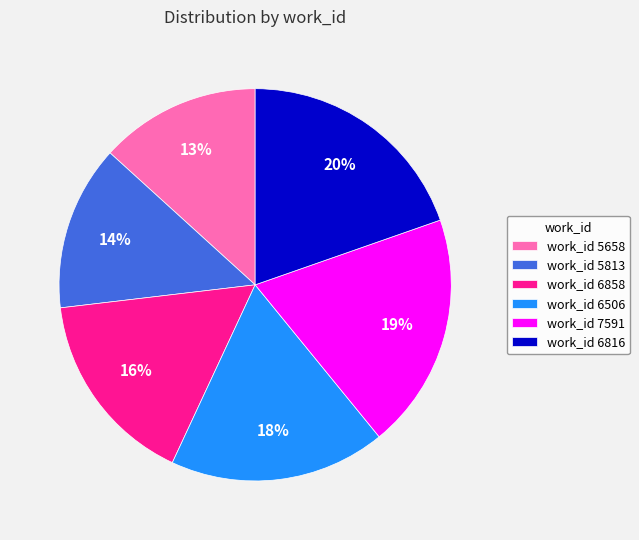

True or false: work_id 6858 accounts for 16% of the total.

True